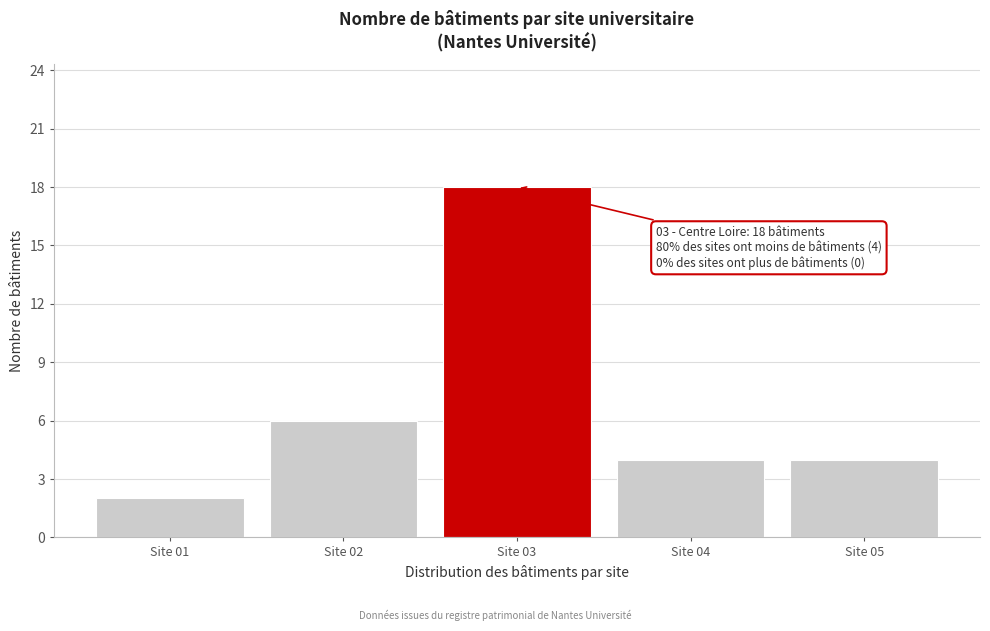

Reading left to right, what are all the values shown in this chart?

2	6	18	4	4